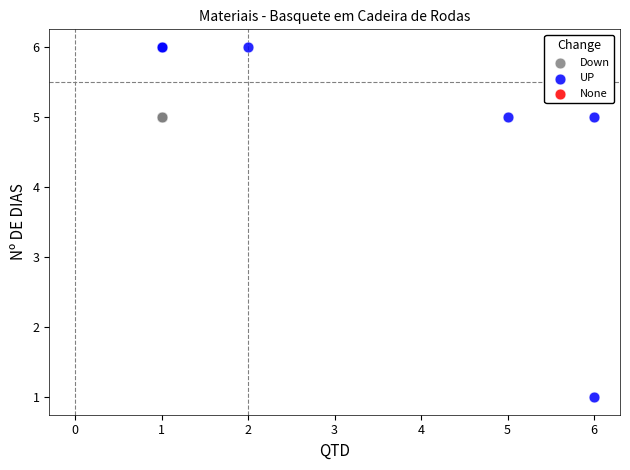

Which series reaches the maximum Y coordinate?

UP